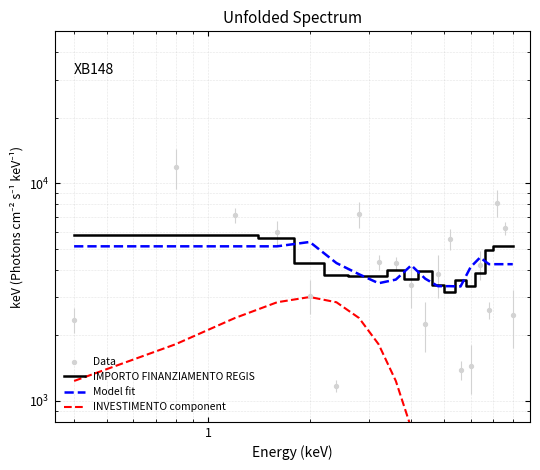

What are all the series names shown in the legend?

IMPORTO FINANZIAMENTO REGIS, Model fit, INVESTIMENTO component, Data